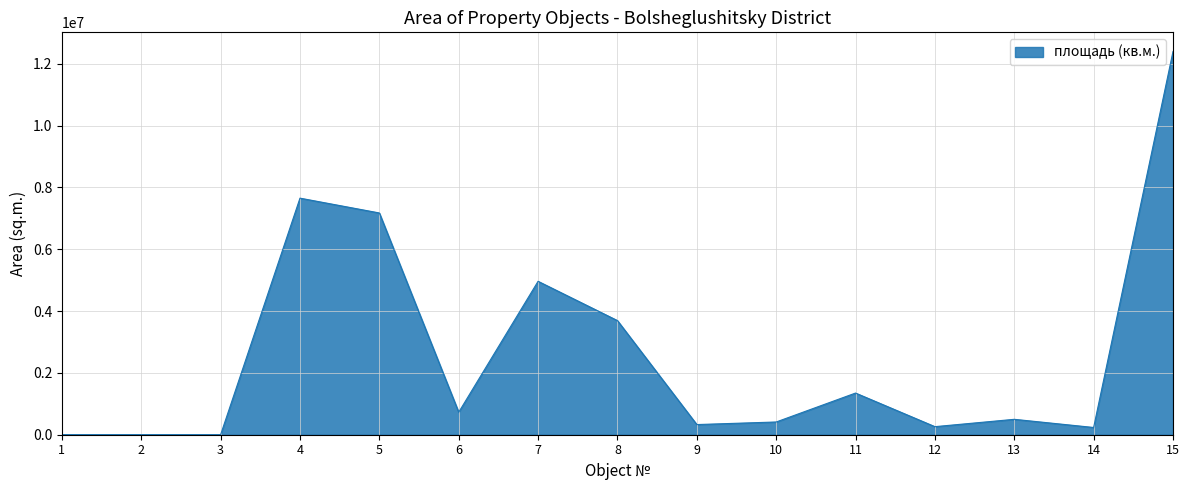

How many distinct data groups are displayed?

1